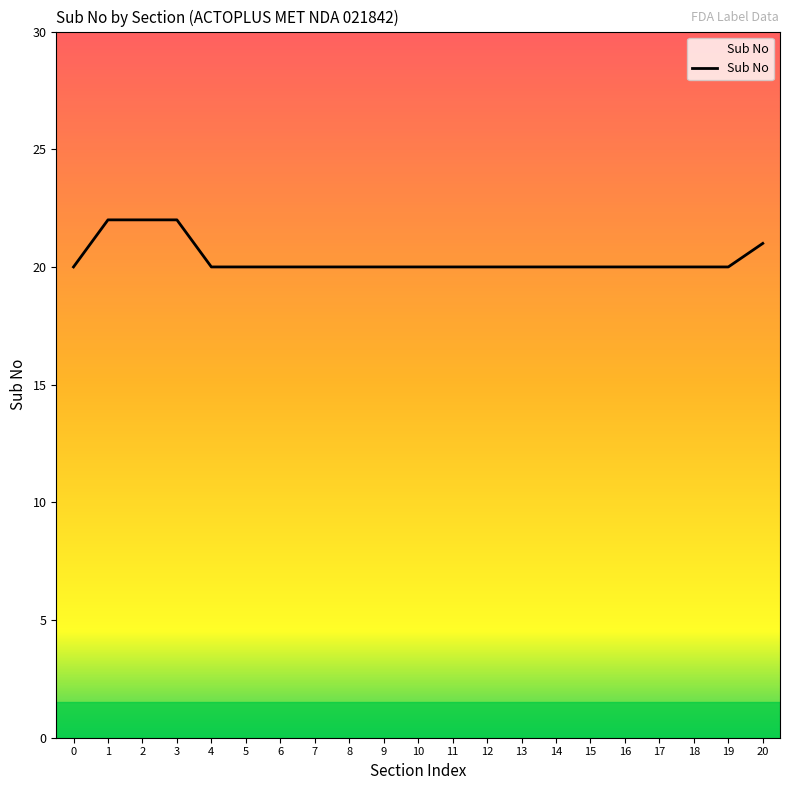

How many series are shown in this chart?

1